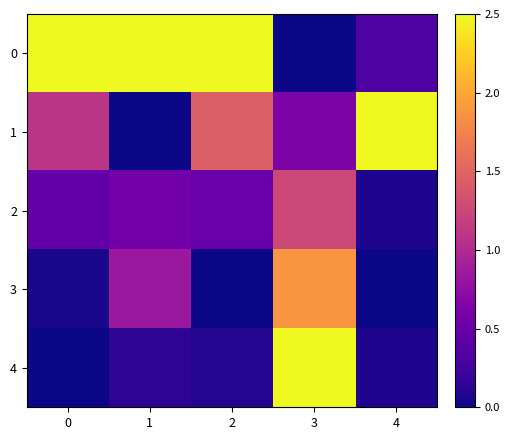

Between 4 and 2, which is larger?

2